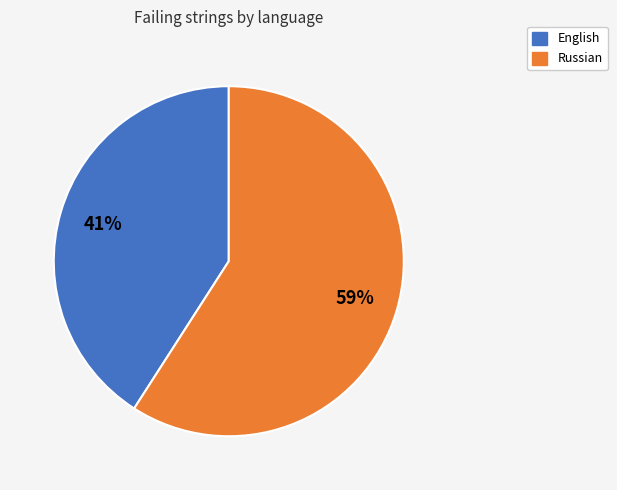

Does any single category account for the majority?

Yes